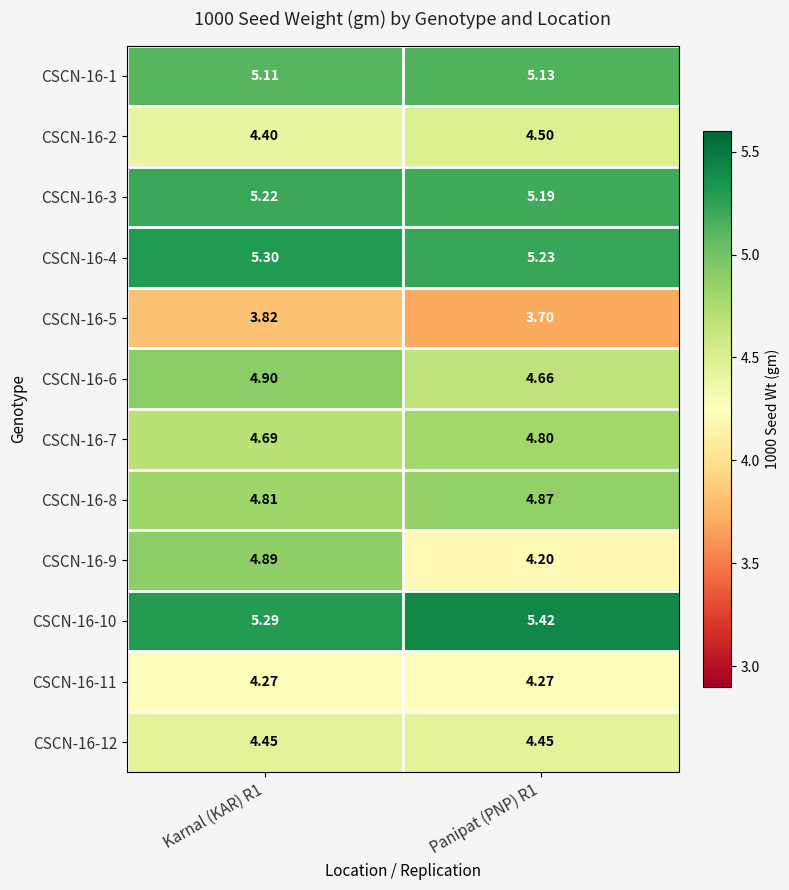

Is the value of CSCN-16-5 at Panipat (PNP) R1 greater than the value of CSCN-16-4 at Karnal (KAR) R1?

No